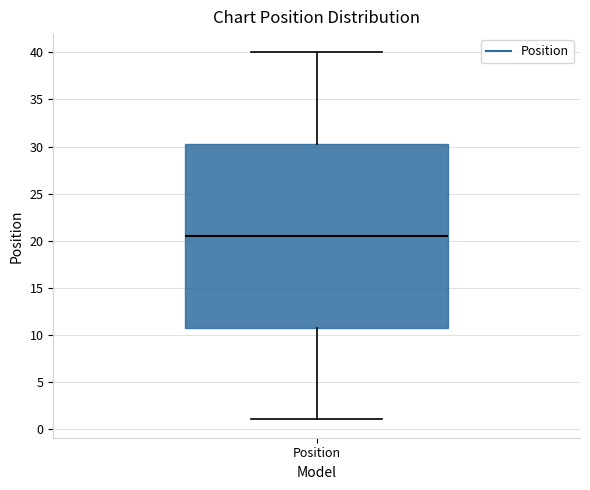

Transcribe this box plot: give where the median line is, the range the box spans, and where the two whiskers end, as read against the y-axis. The values are not printed on the chart, so give them approximately, as read against the axis.

median 20.5, box 11.0 to 30.5, whiskers 1.0 to 40.0